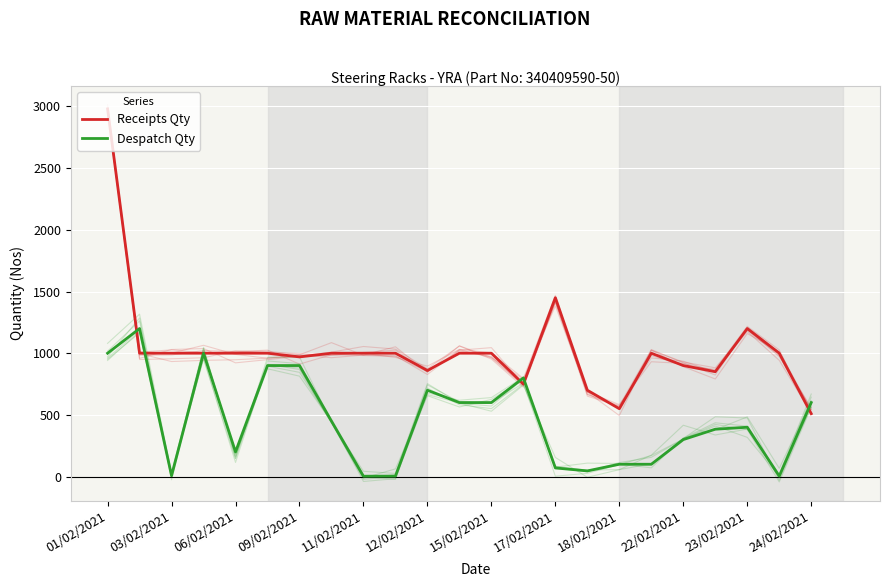

Between 13 and 15, which series saw the biggest shift?

Despatch Qty